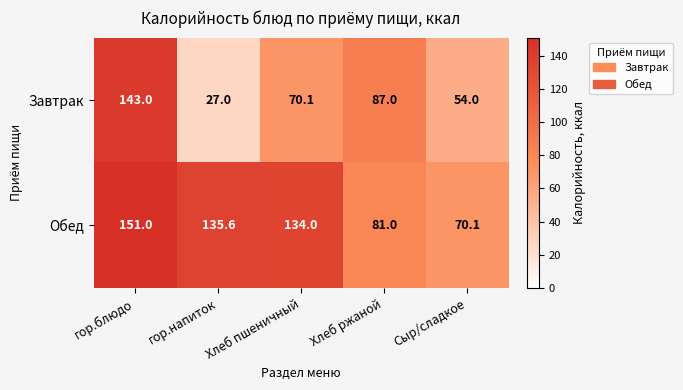

True or false: Завтрак has a value of 27.0 at гор.напиток.

True